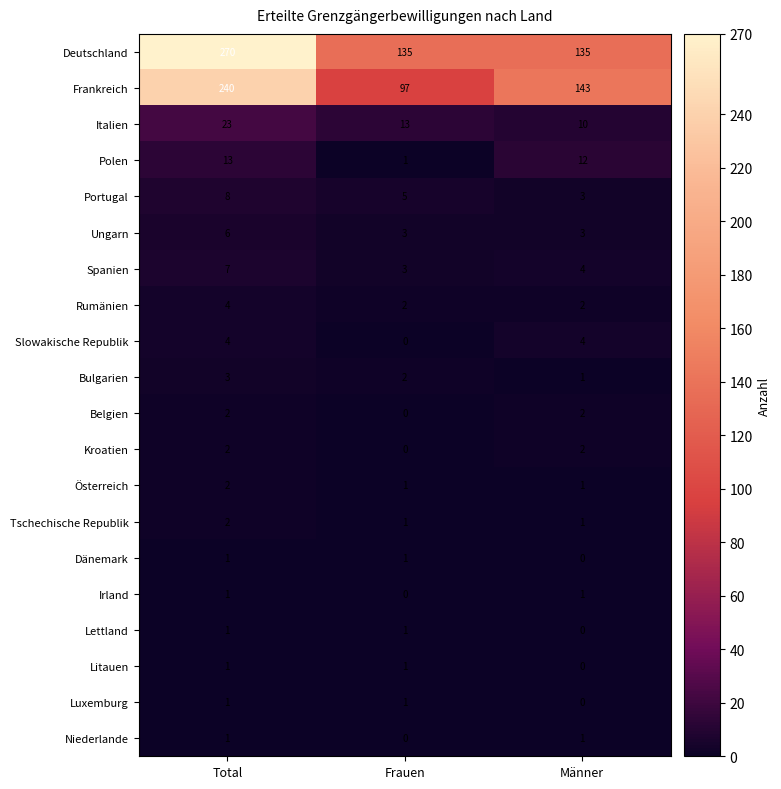

The Irland series shows 0 at Frauen. True or false?

True